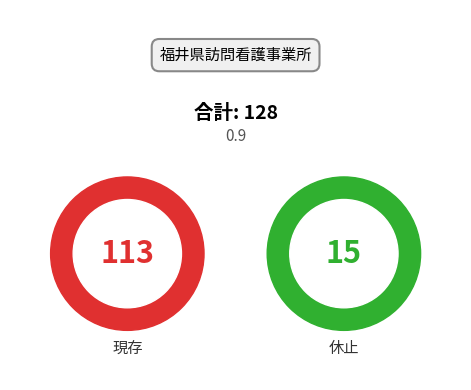

What is the largest slice in the pie chart?

現存